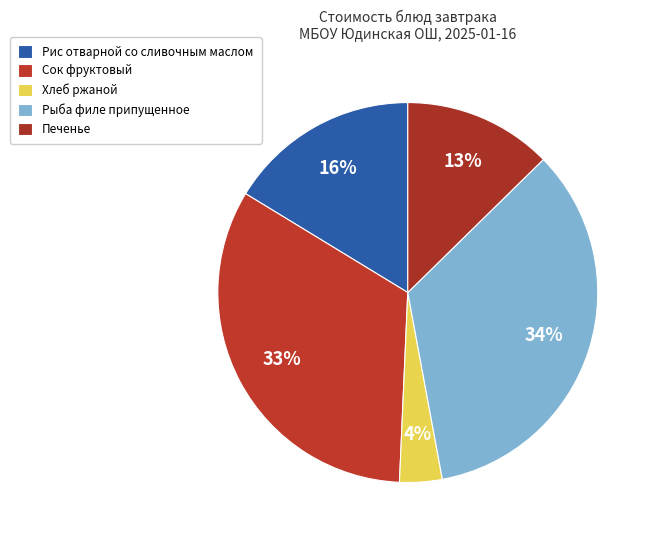

To the nearest percent, what portion does Рис отварной со сливочным маслом represent?

16%